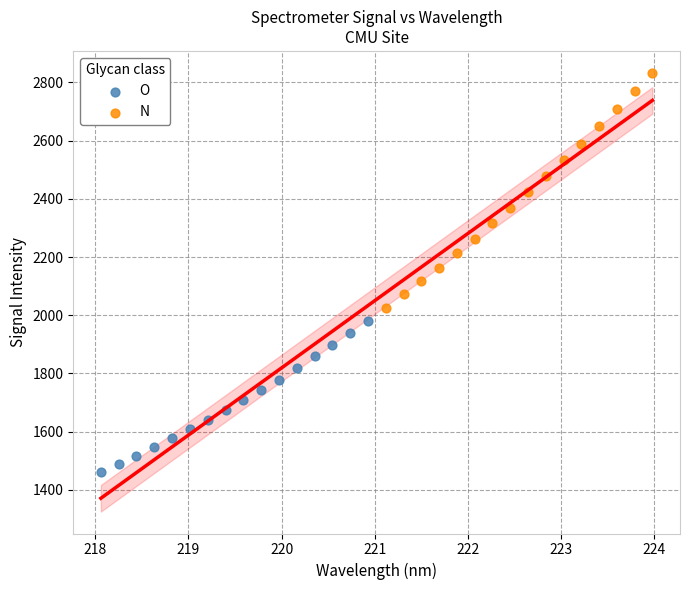

Which series reaches the maximum Y coordinate?

N